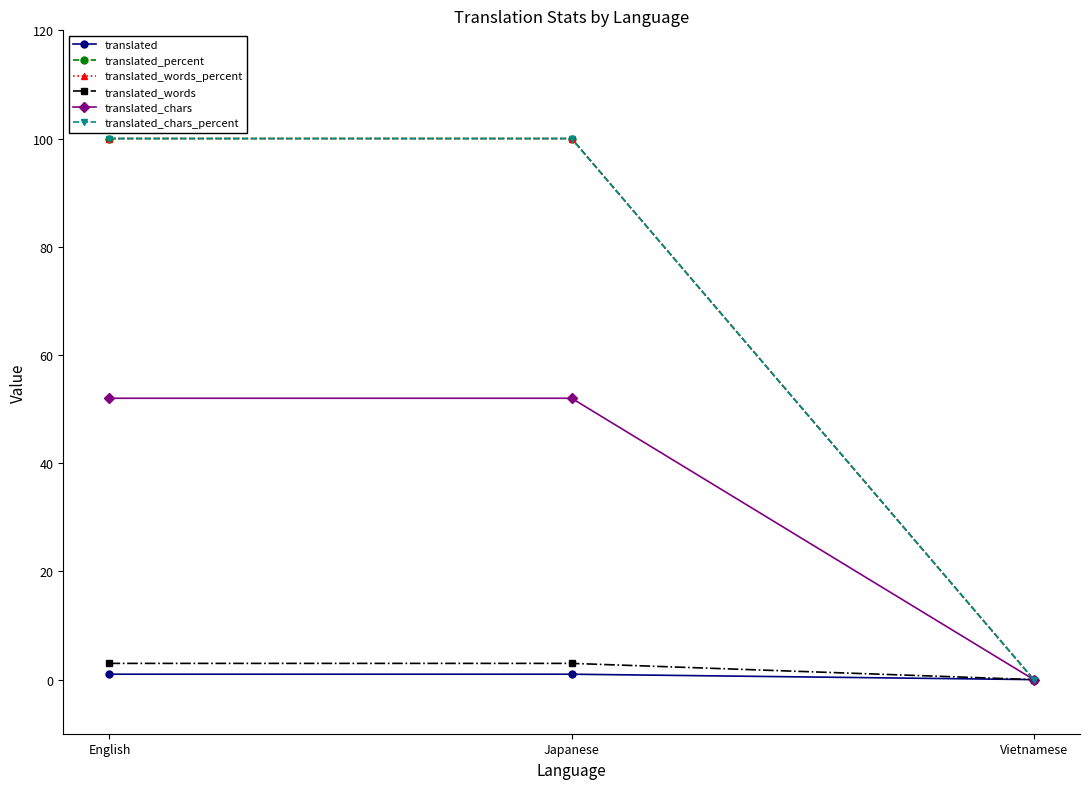

Is this an area chart (filled region under the line)?

No